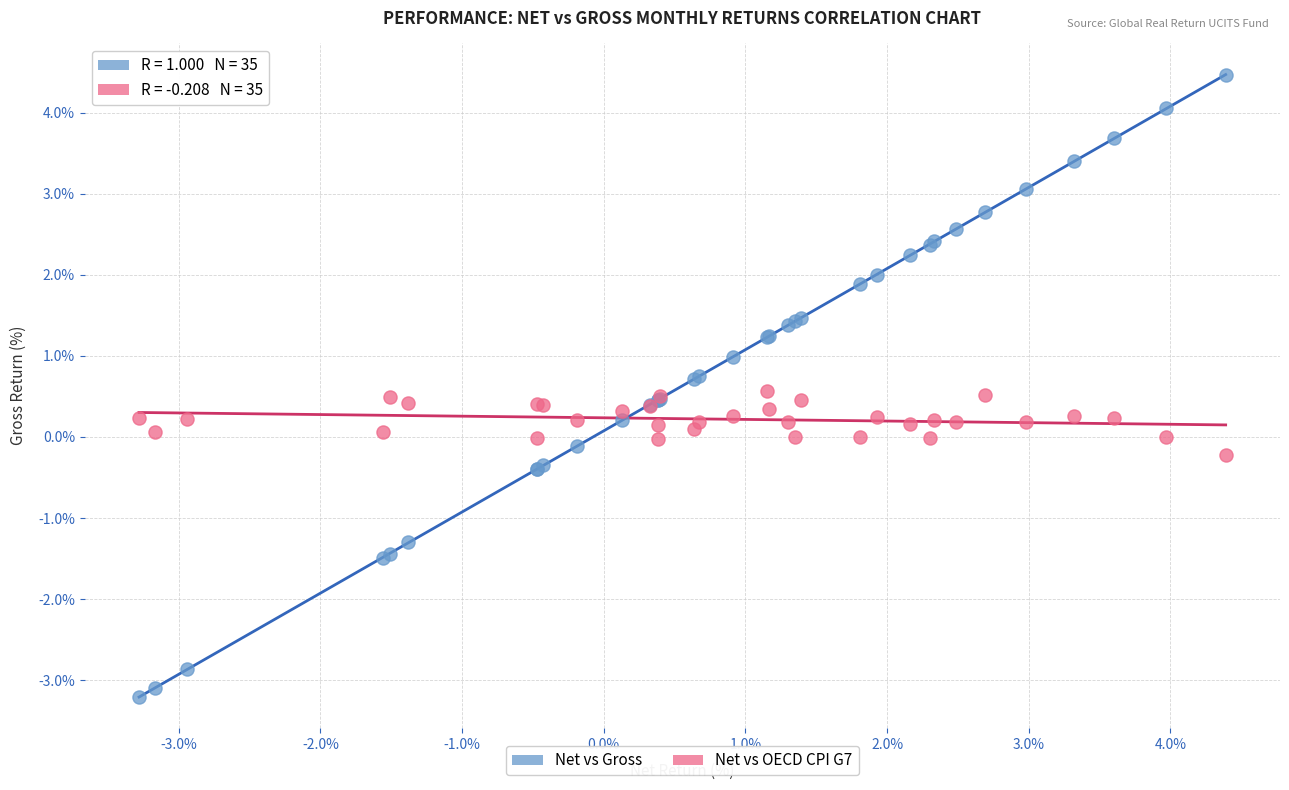

Which series contains the highest Y value?

Net vs Gross